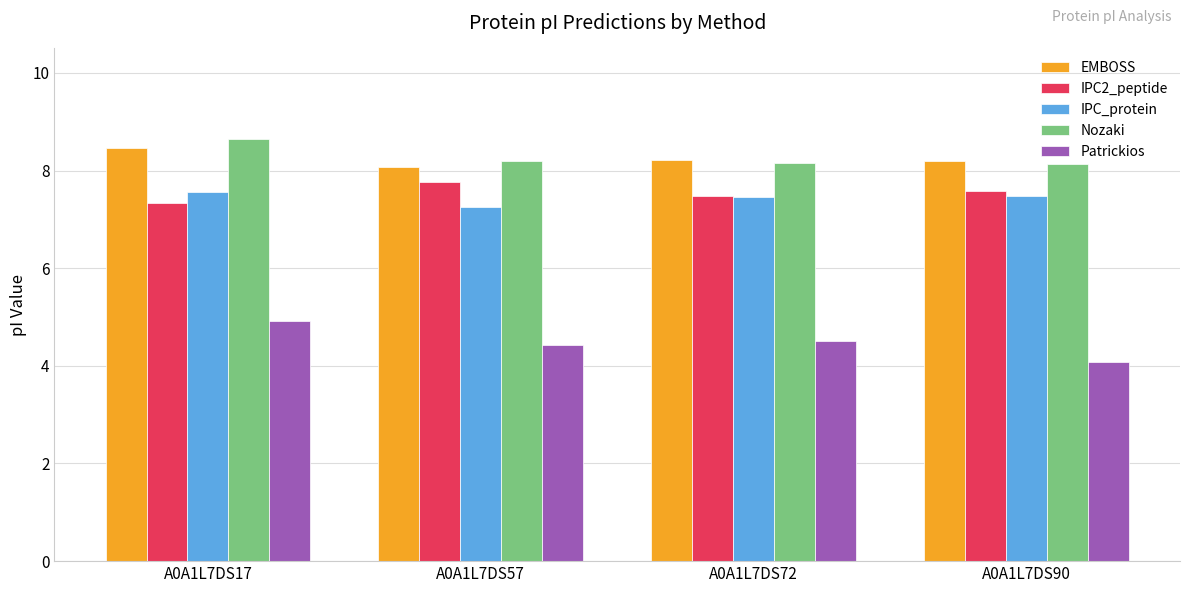

How many bars are there in each group?

5